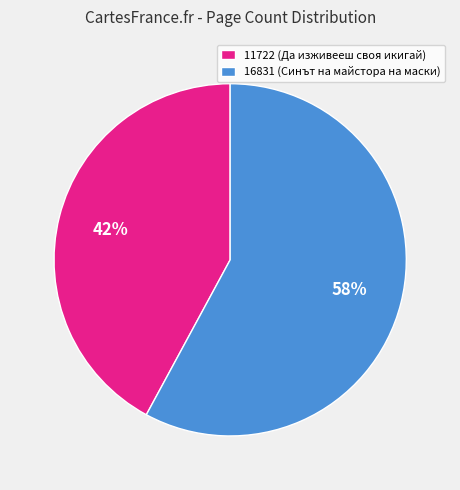

Does any single category account for the majority?

Yes